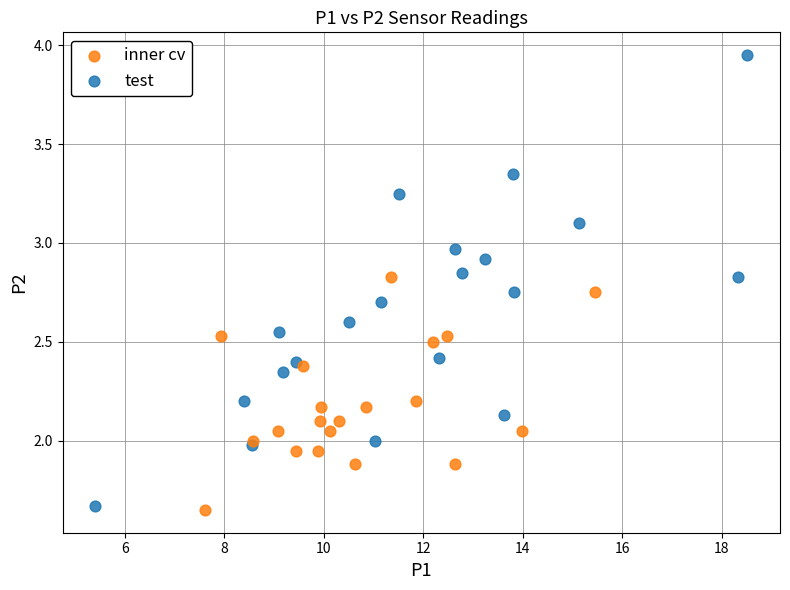

Which series contains the highest Y value?

test